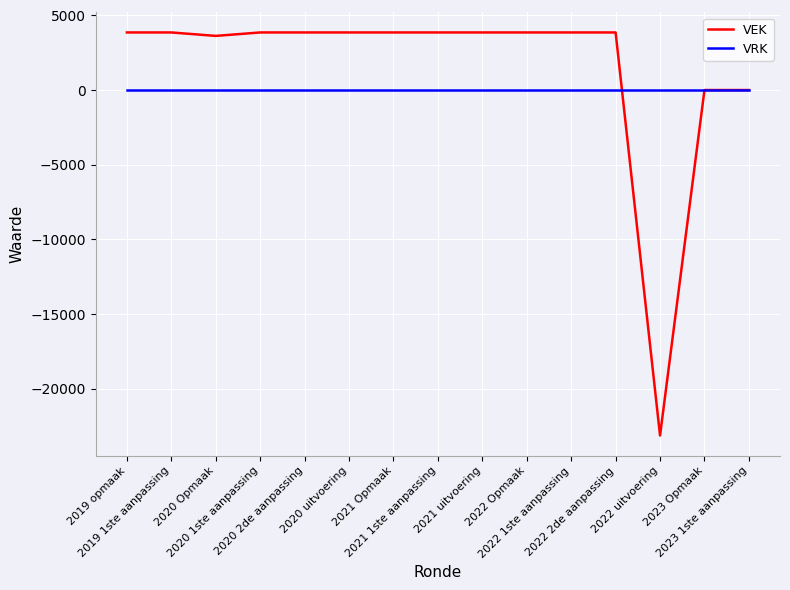

List the series in order of their peak value, lowest first.

VRK, VEK